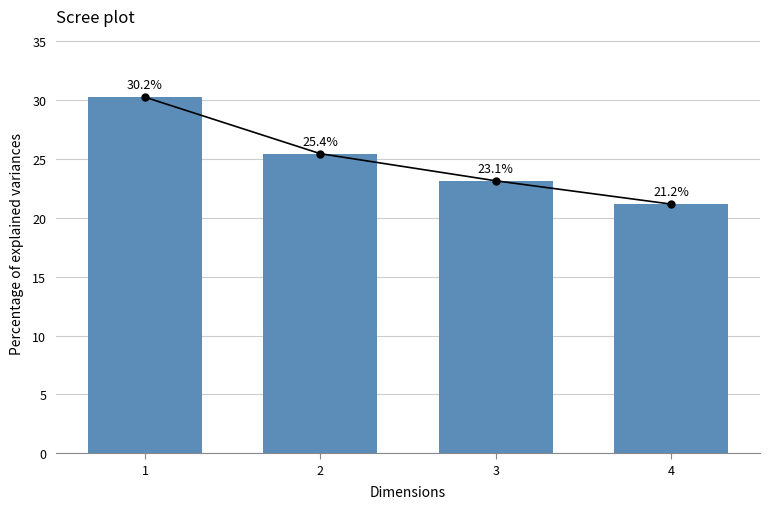

How many data points does each series have?

4